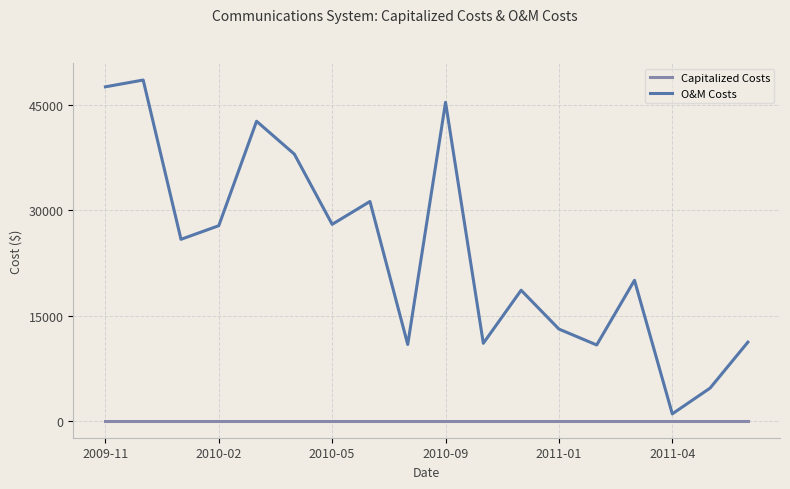

What is the maximum value shown in the chart?

48597.7